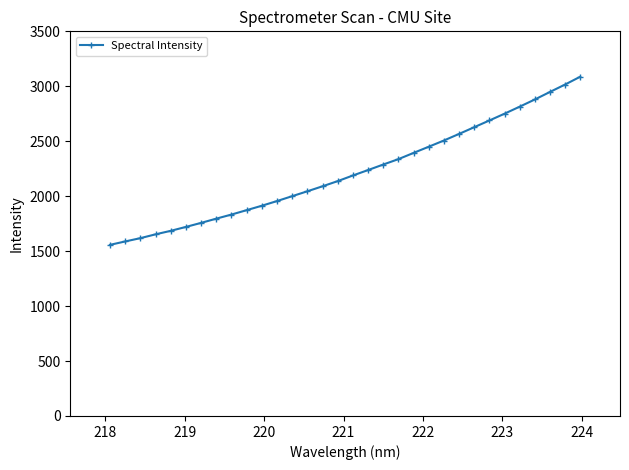

What is the sum of all values?

71000.5